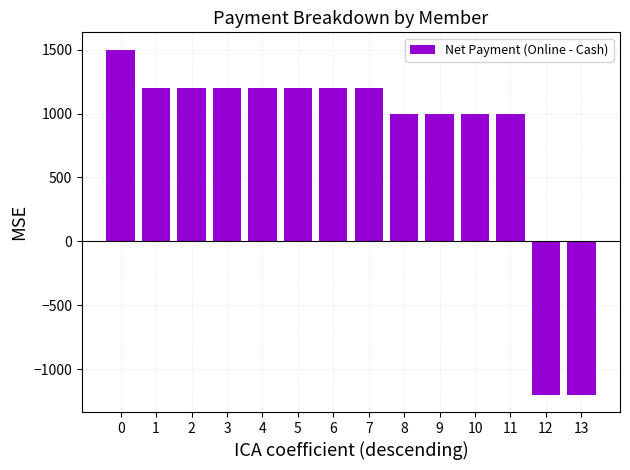

How many positive values are there?

12